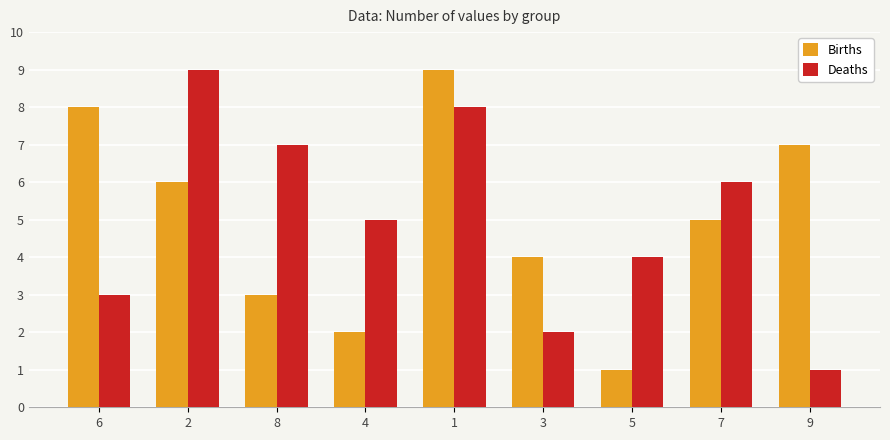

Count the Deaths values in the range 3 to 7.

5